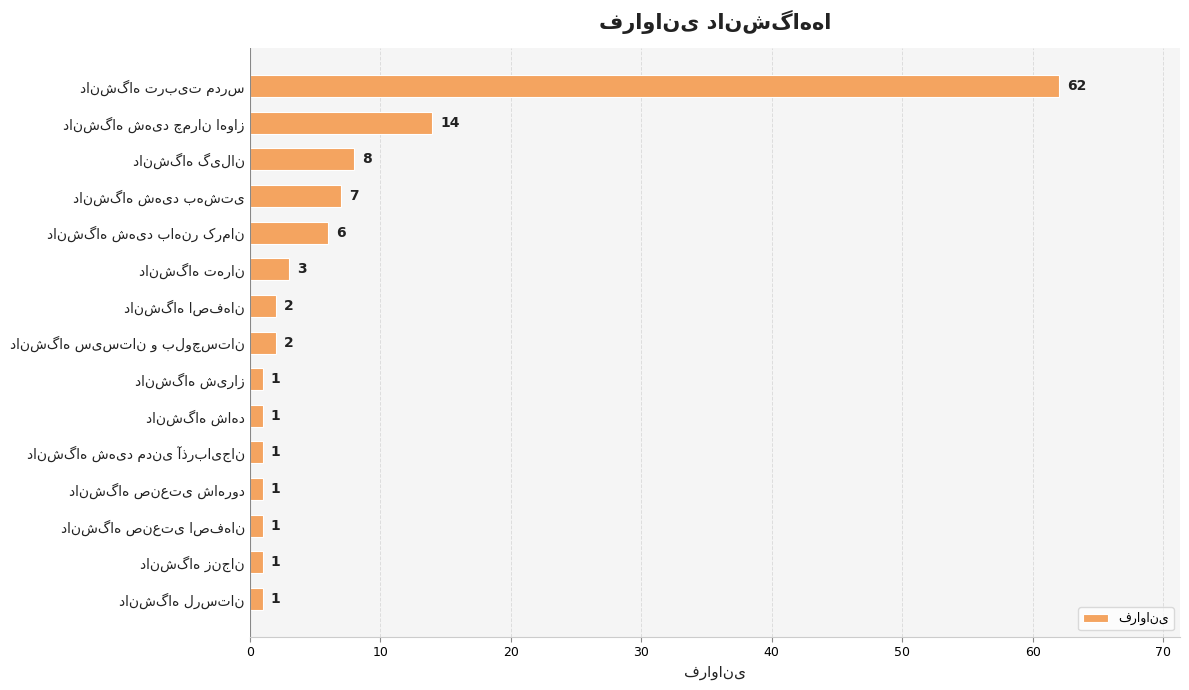

What is the sum of all values?

111